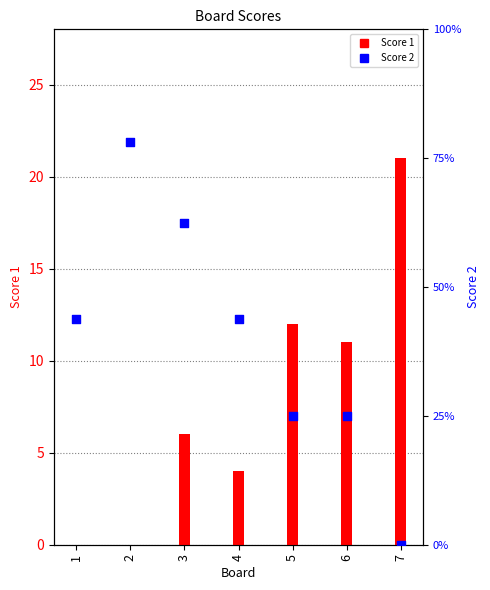

At which category is the sum across all series the highest?

3